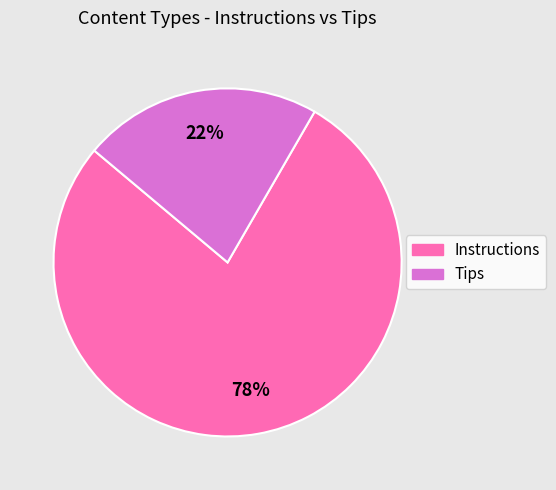

Combined, do Instructions and Tips account for over 50%?

Yes